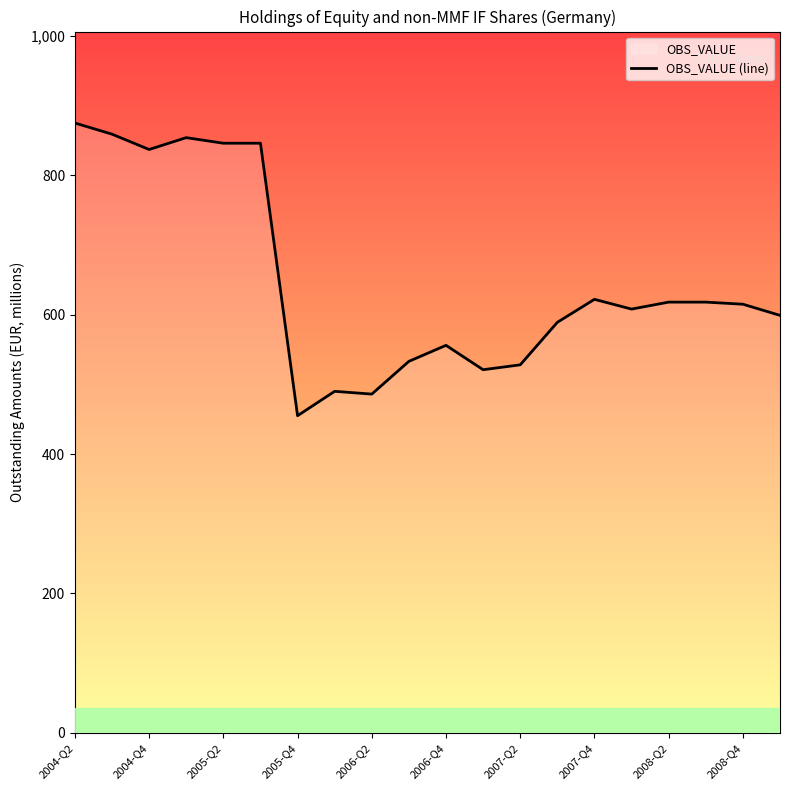

Is it true that the value at 15 is 406?

False